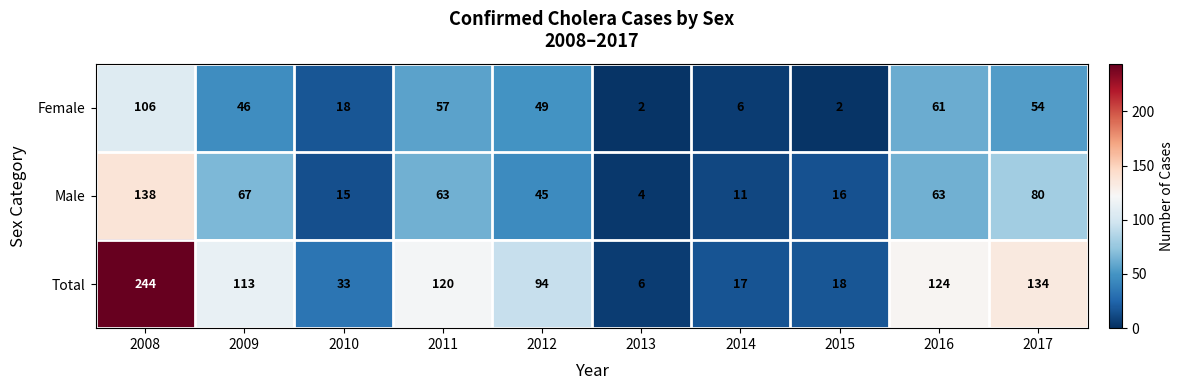

Reading right to left, what are all the values shown in this chart?

Female: 54	61	2	6	2	49	57	18	46	106
Male: 80	63	16	11	4	45	63	15	67	138
Total: 134	124	18	17	6	94	120	33	113	244